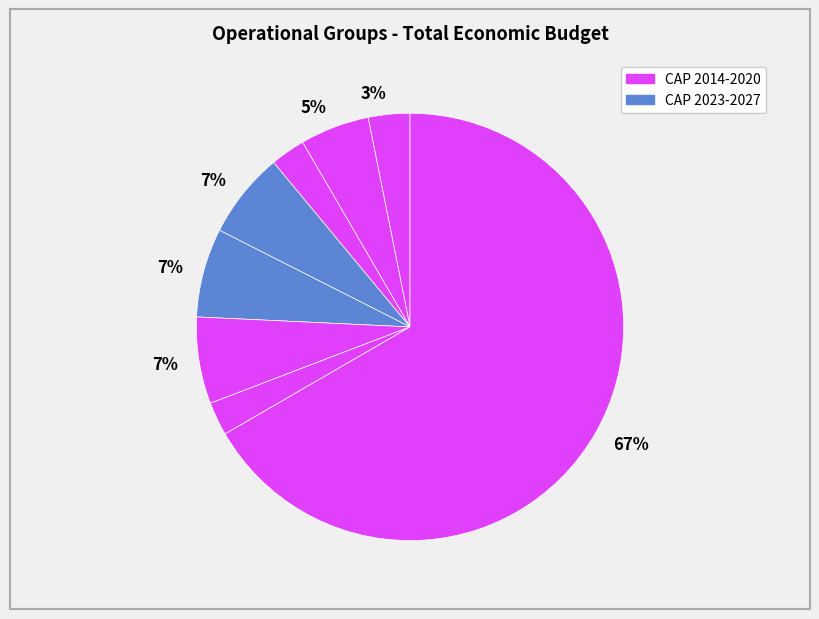

Count the number of slices in the pie.

8